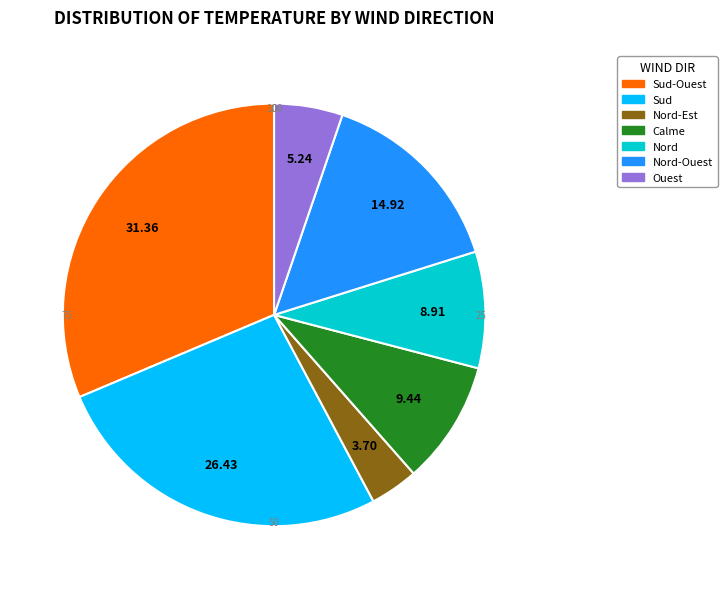

Which has a higher value, Nord-Ouest or Nord?

Nord-Ouest